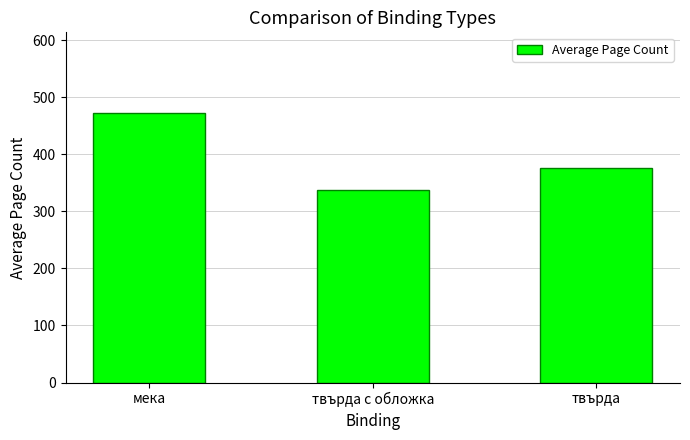

Is it true that the value at твърда с обложка is 530.0?

False